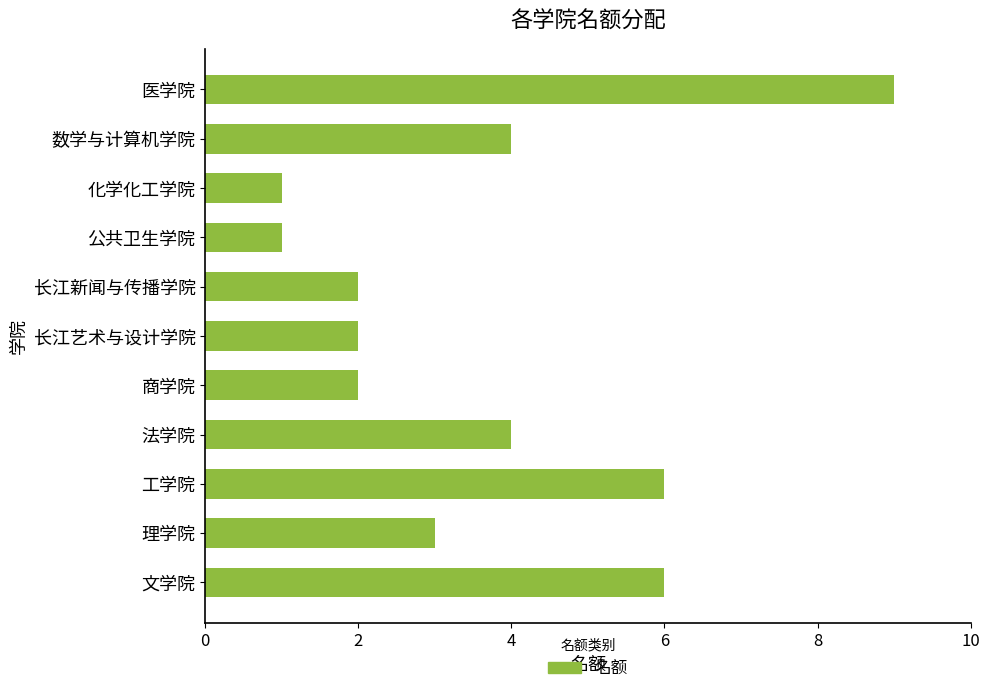

Reading top to bottom, extract all data points from this chart.

9	4	1	1	2	2	2	4	6	3	6